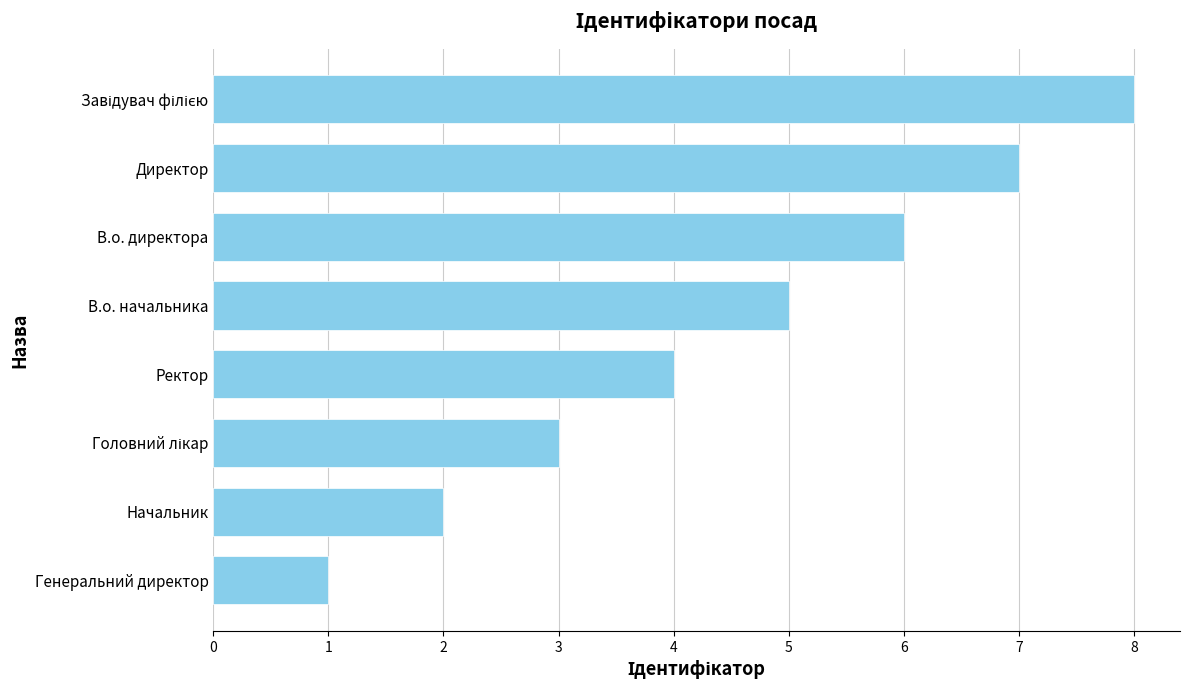

What is the difference between the values at Генеральний директор and В.о. директора?

5